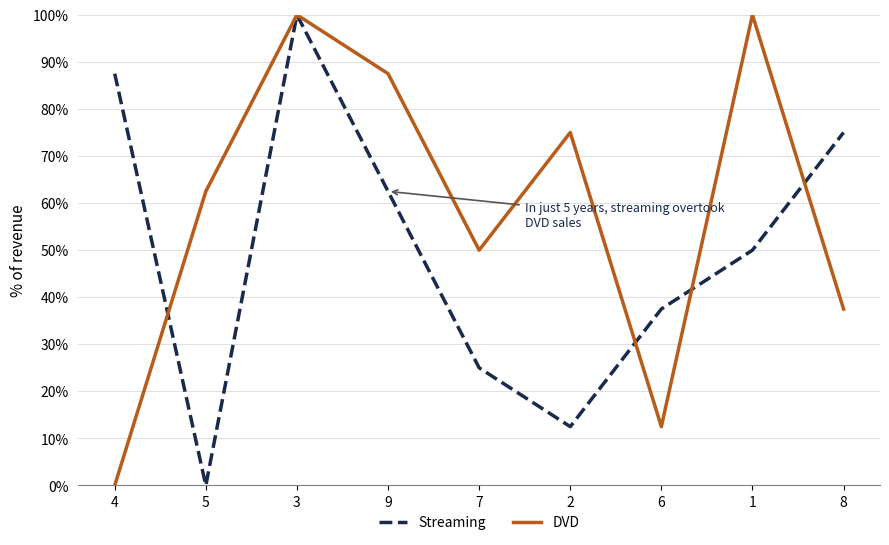

What is the label of the 6th point from the left?

2